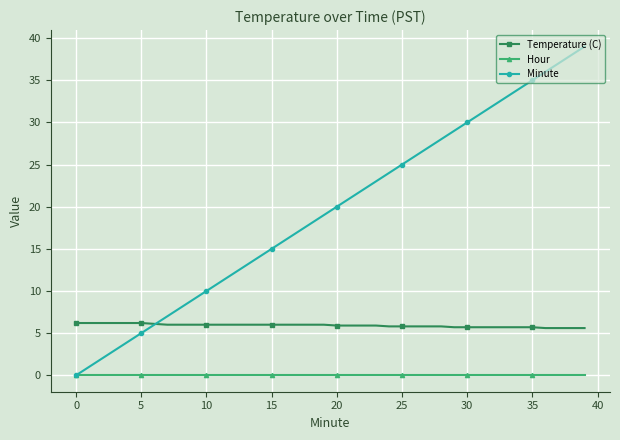

What is the value of the Minute point at the 15th from the left?

14.0